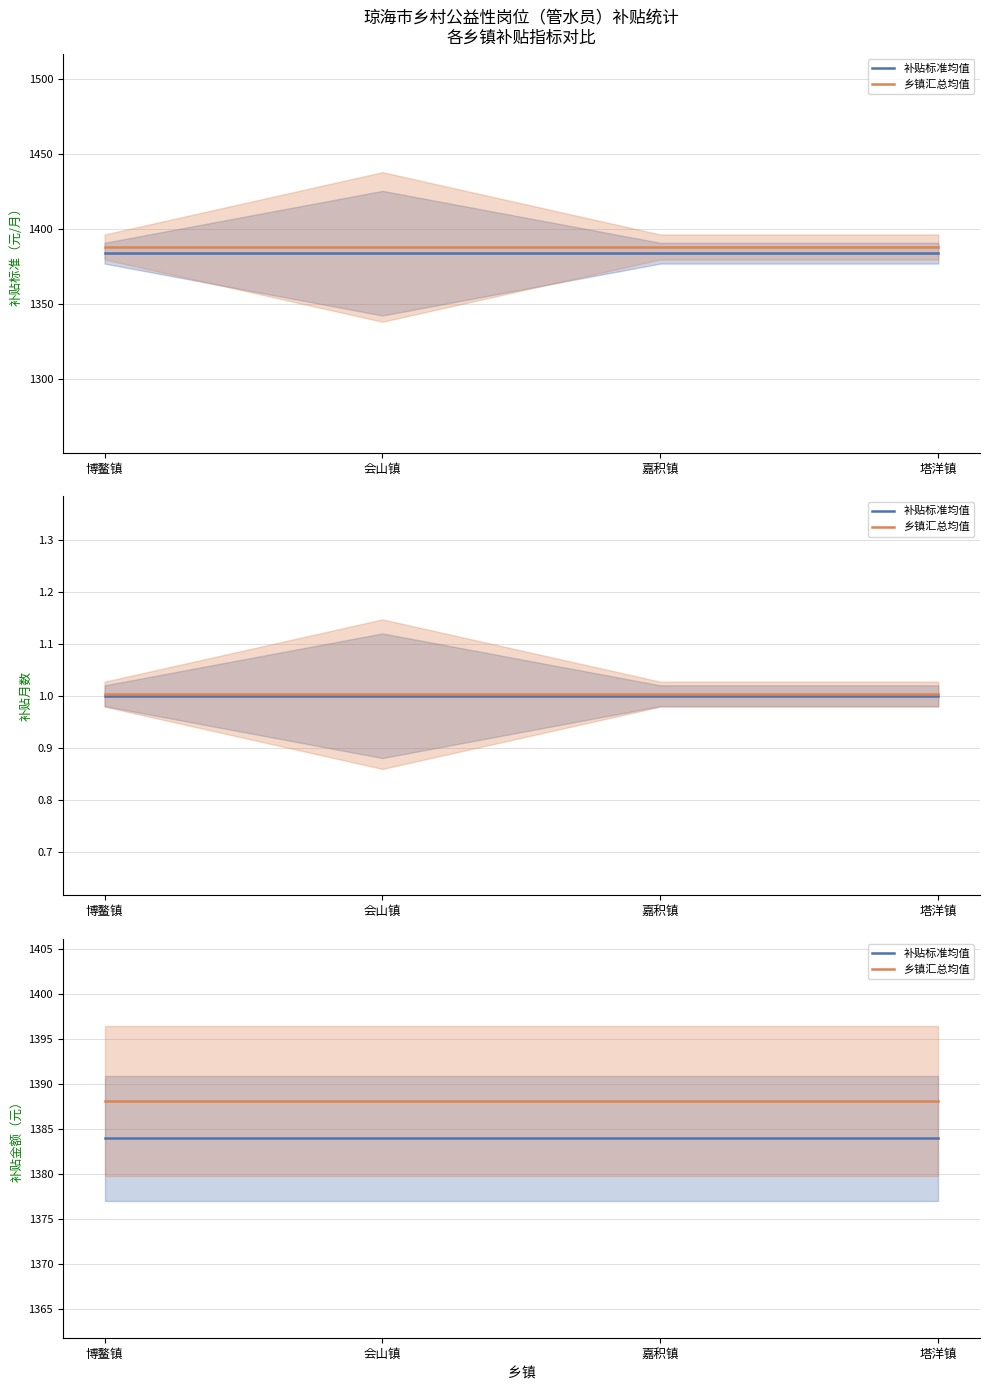

Reading right to left, extract all data points from this chart.

补贴标准均值: 塔洋镇=1384.0	嘉积镇=1384.0	会山镇=1384.0	博鳌镇=1384.0
乡镇汇总均值: 塔洋镇=1388.2	嘉积镇=1388.2	会山镇=1388.2	博鳌镇=1388.2